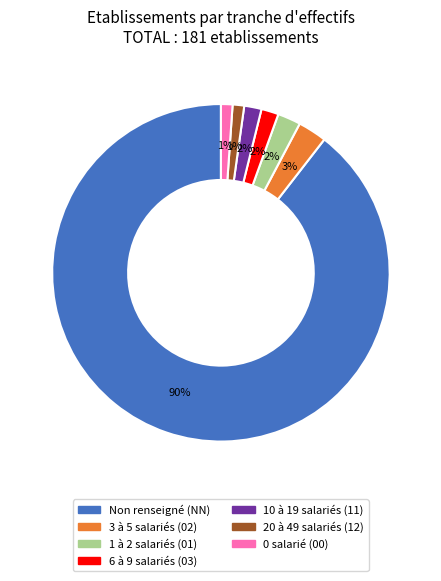

Is there any slice that represents more than half of the pie?

Yes